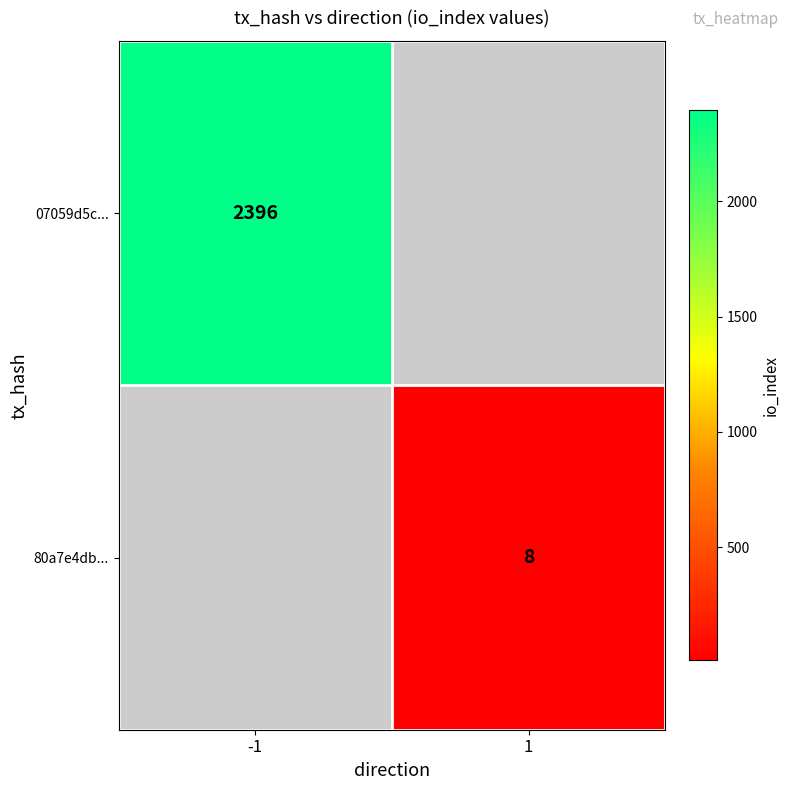

At which category does the chart reach its peak across all series?

-1